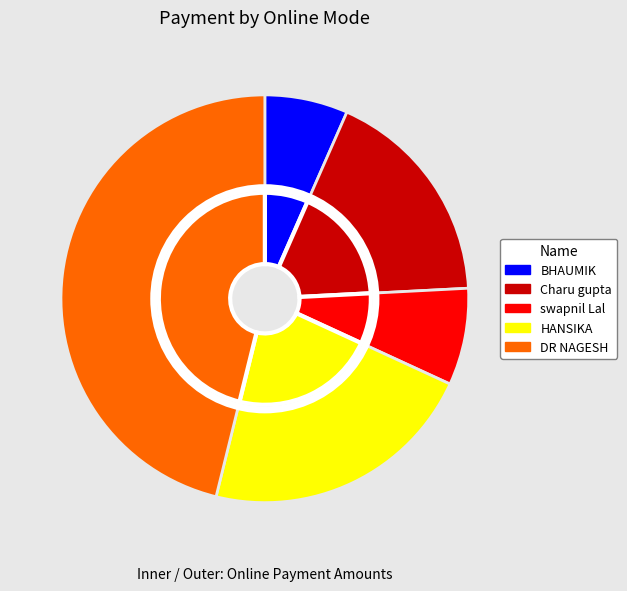

Rank the categories by value from lowest to highest.

BHAUMIK, swapnil Lal, Charu gupta, HANSIKA, DR NAGESH